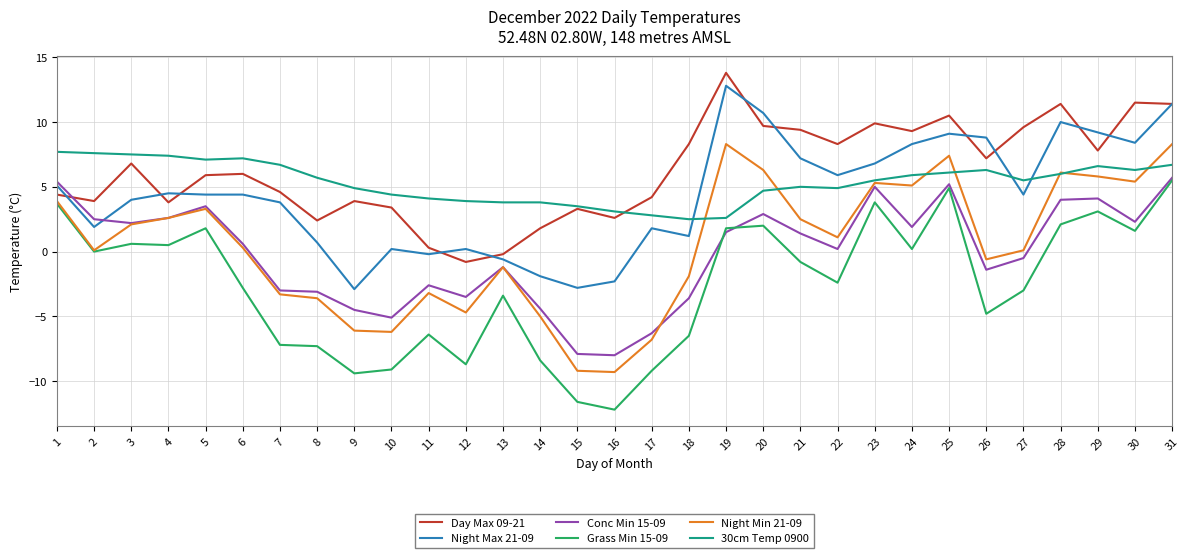

What is the difference between the highest and lowest values at 3?

6.9